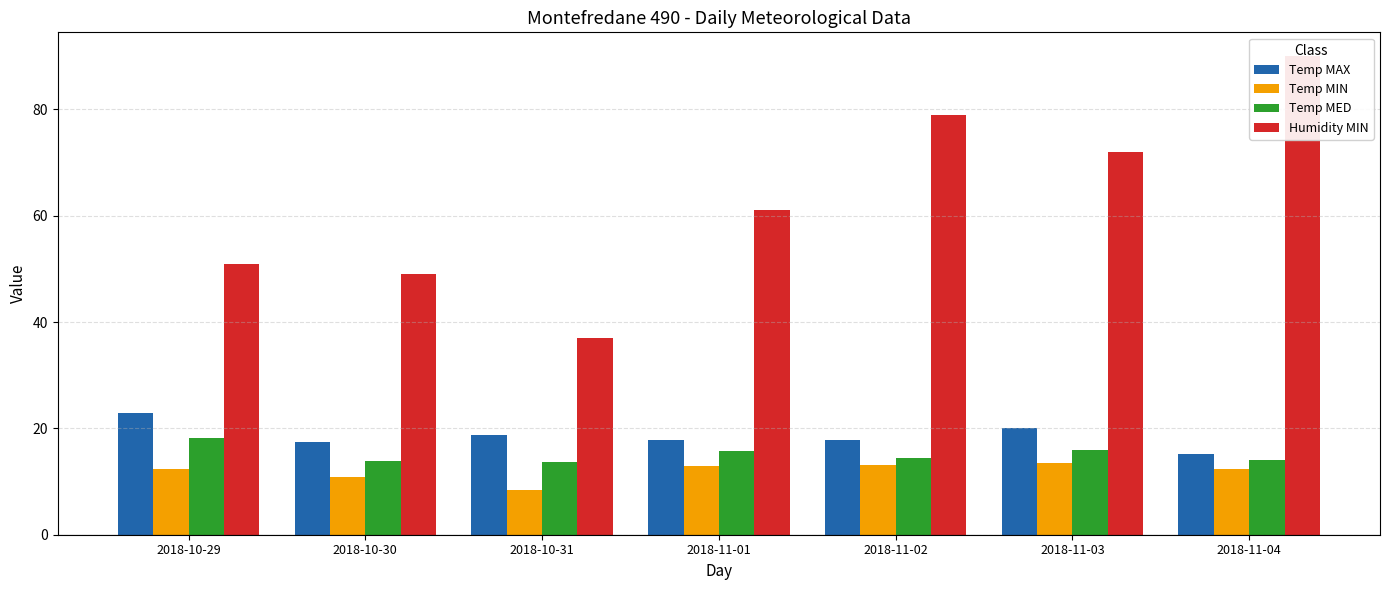

Between 2018-10-30 and 2018-11-04, which is larger?

2018-10-30